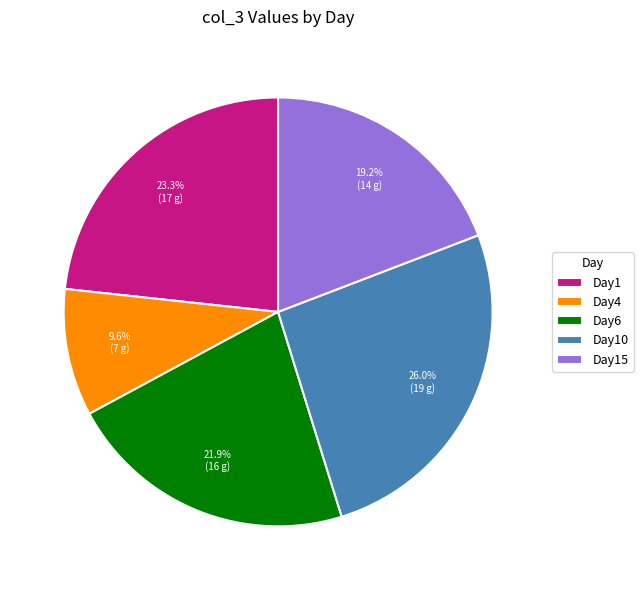

How many segments does this pie chart have?

5